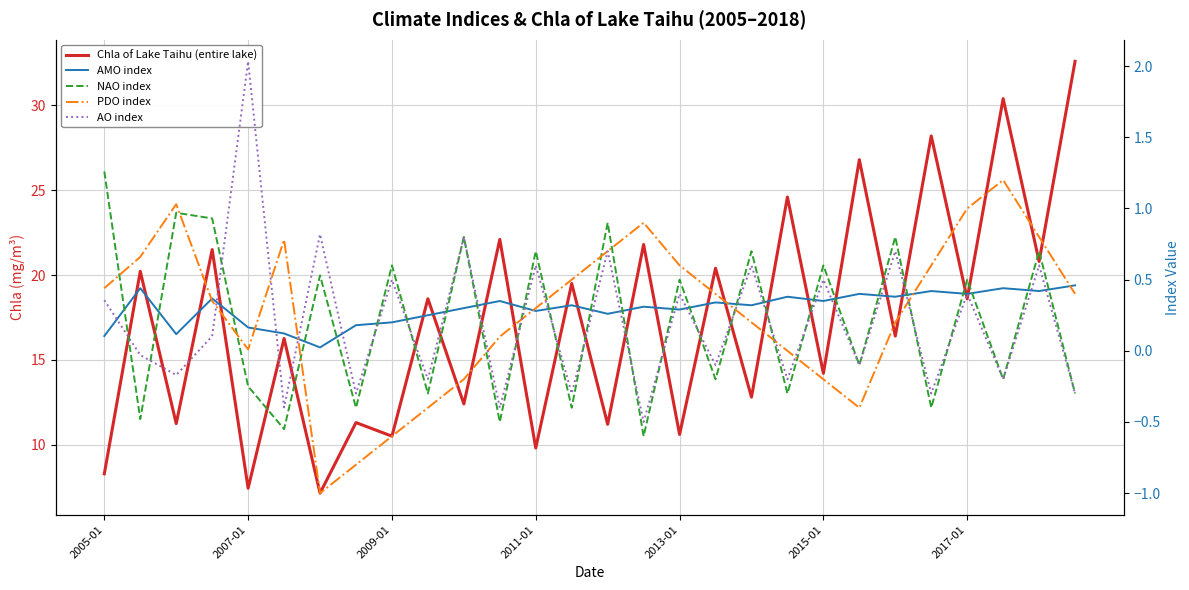

What is the difference between the second highest and minimum values in the NAO index series?

1.6